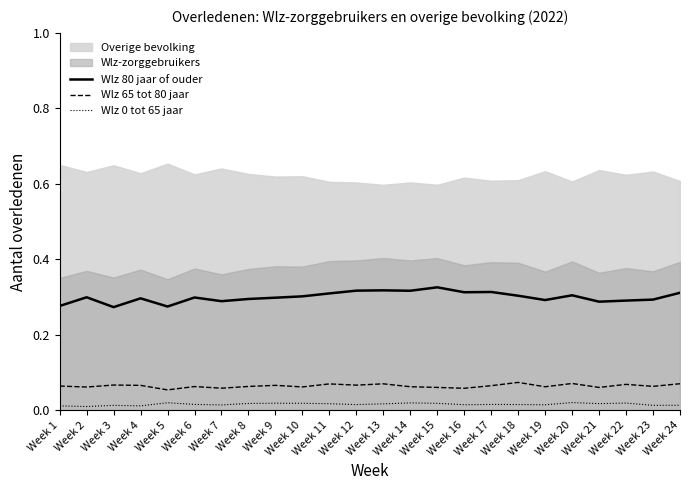

Where is the first local minimum for Wlz 80 jaar of ouder?

Week 3